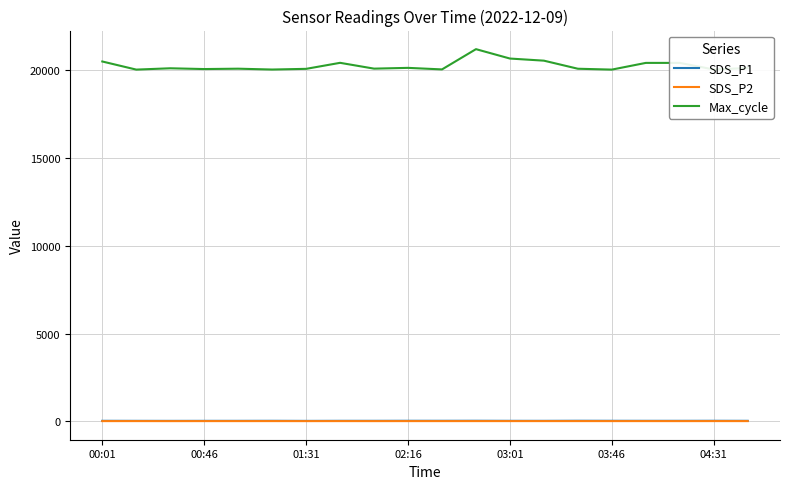

Does the chart have visible grid lines?

Yes